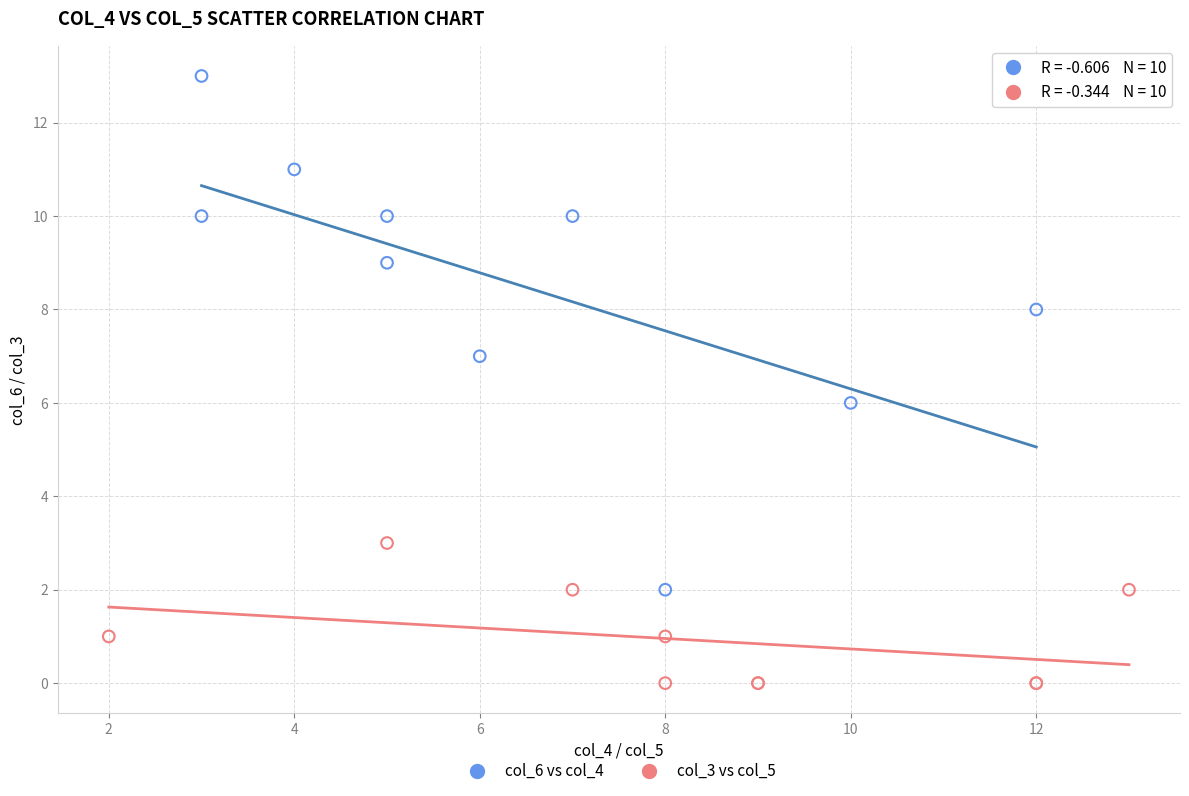

Which series contains the lowest Y value?

col_3 vs col_5